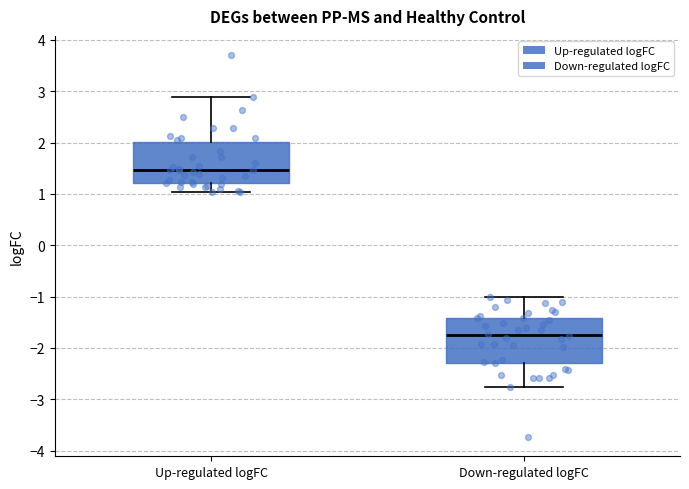

Where does the median line of the box for Down-regulated logFC sit on the y-axis? The values are not printed on the chart, so give them approximately, as read against the axis.

-1.7